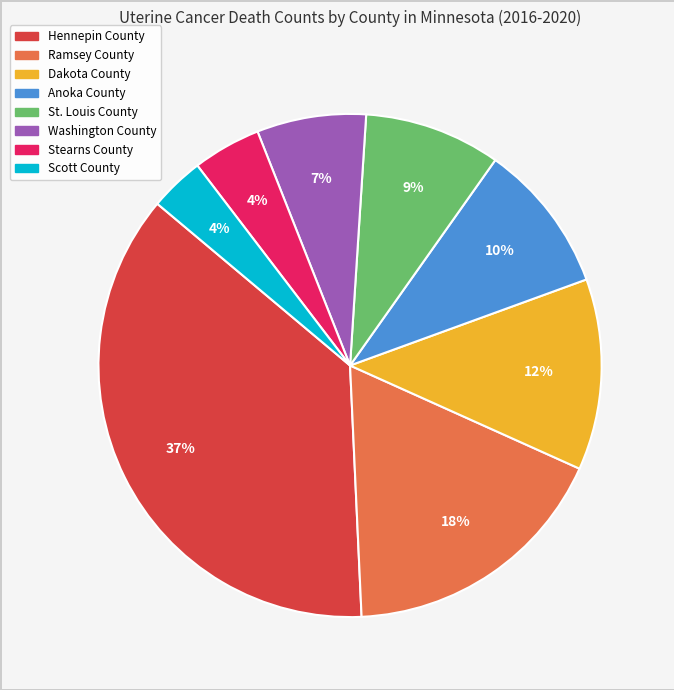

What is the largest slice in the pie chart?

Hennepin County